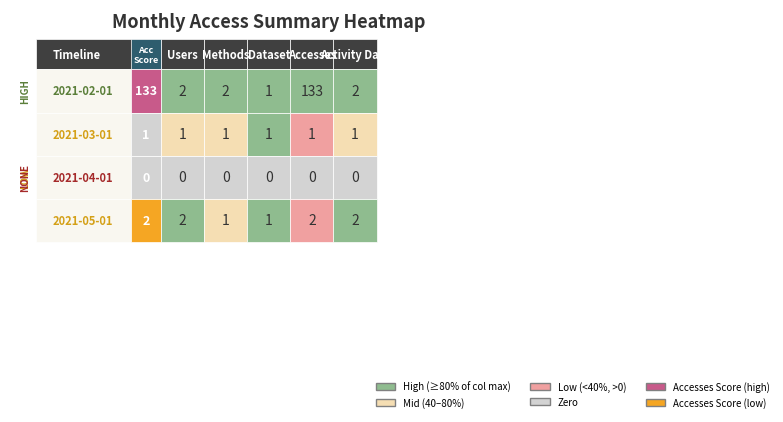

The Dataset series shows 0 at 2. True or false?

True